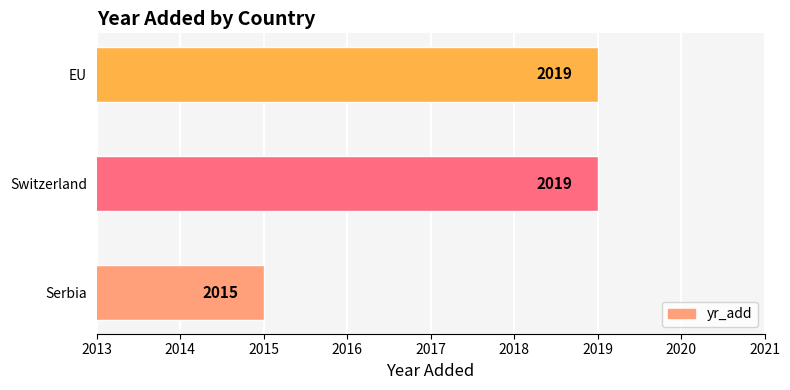

Does the chart contain any negative values?

No